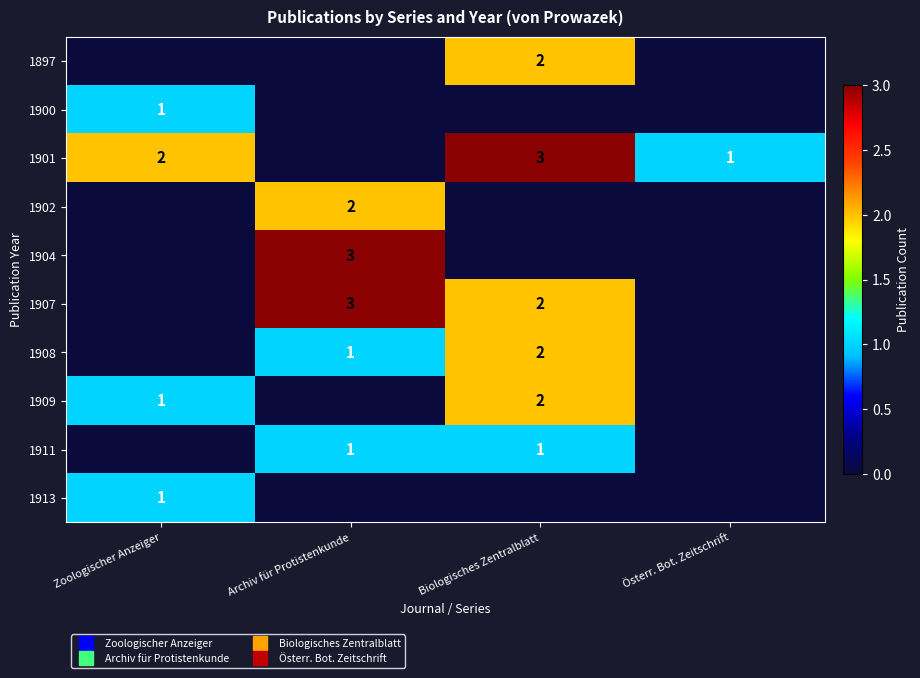

At which category does the chart reach its minimum across all series?

Zoologischer Anzeiger